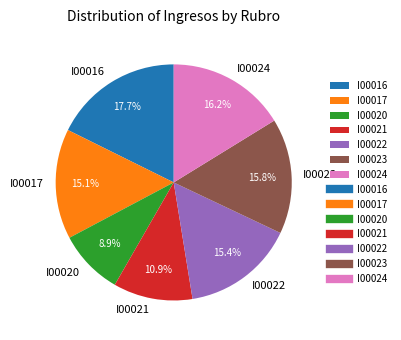

Which has a higher value, I00021 or I00020?

I00021